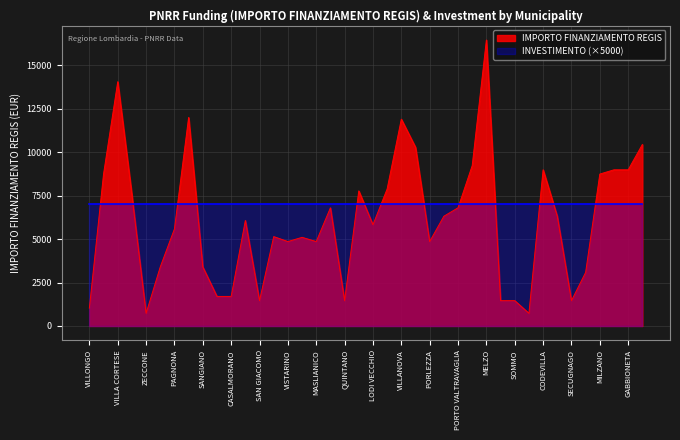

The value of INVESTIMENTO (×5000) at SECUGNAGO is 1603. True or false?

False